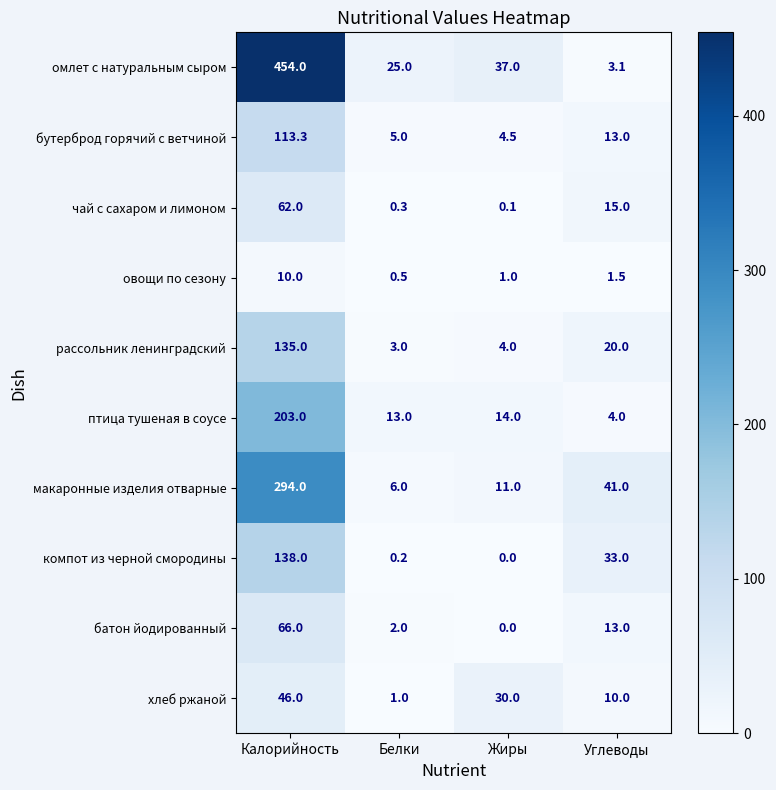

Which series has the largest total across all categories?

омлет с натуральным сыром